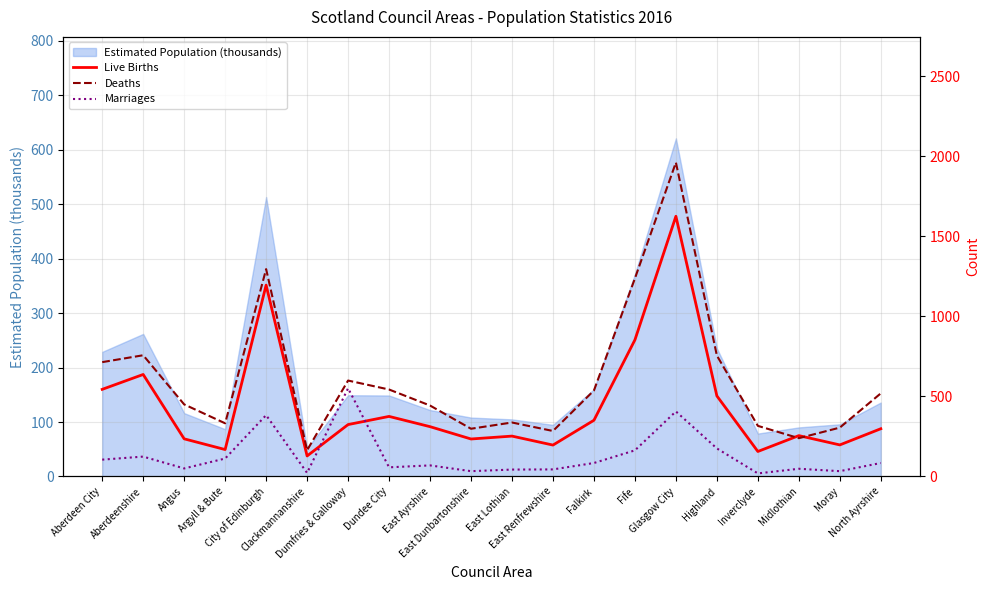

Which series has the widest spread of values?

Deaths